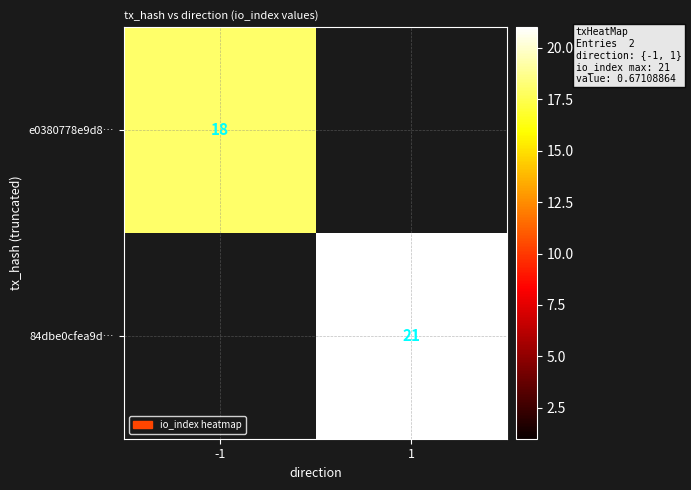

Is it true that 84dbe0cfea9d… equals 36 at 1?

False